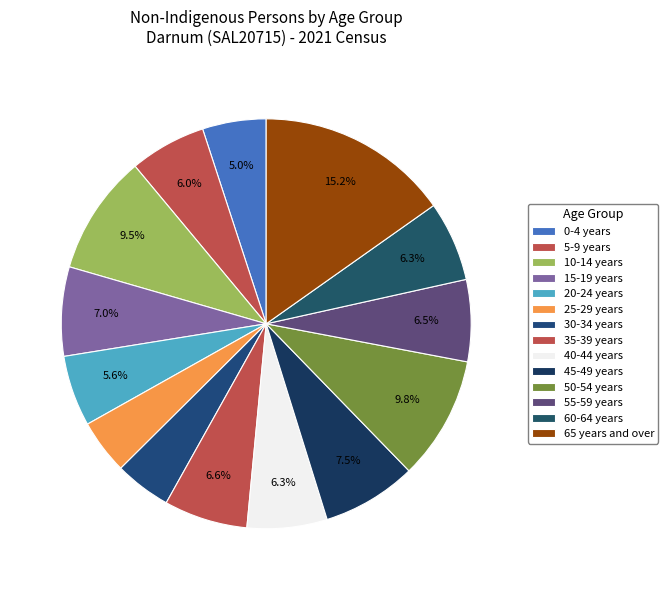

Combined, what portion of the pie is 25-29 years and 45-49 years?

11.8%